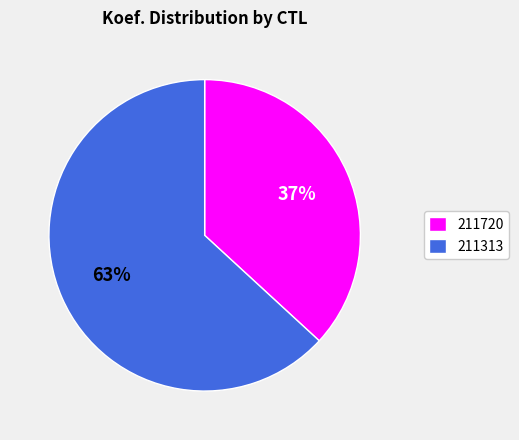

Which category has the smallest portion of the pie?

211720